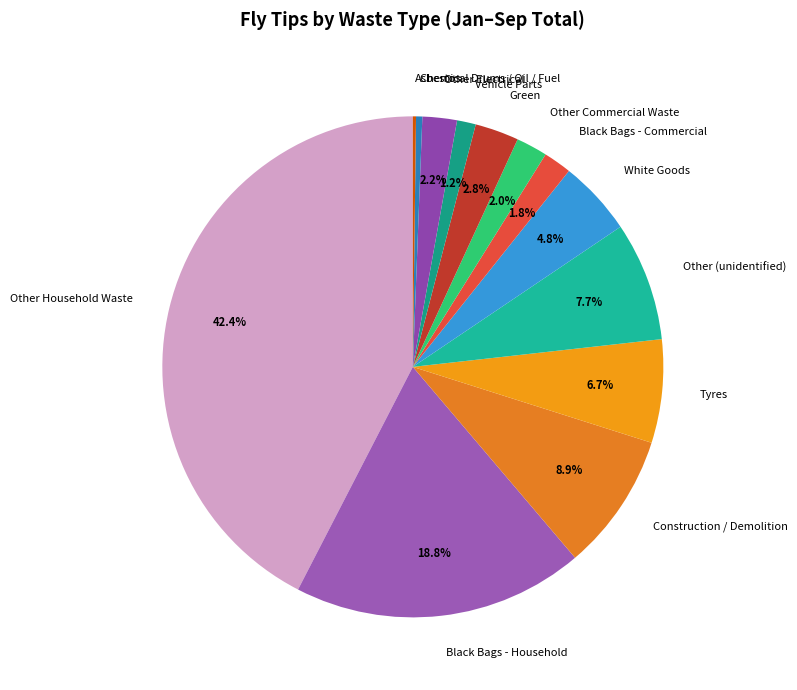

Which category has the biggest portion of the pie?

Other Household Waste